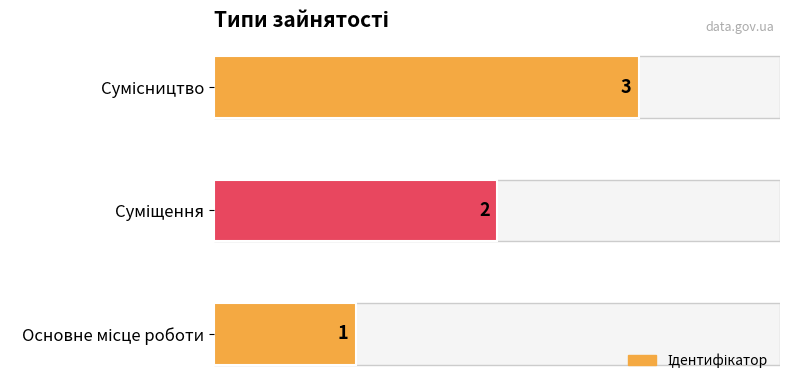

What is the greatest value displayed?

3